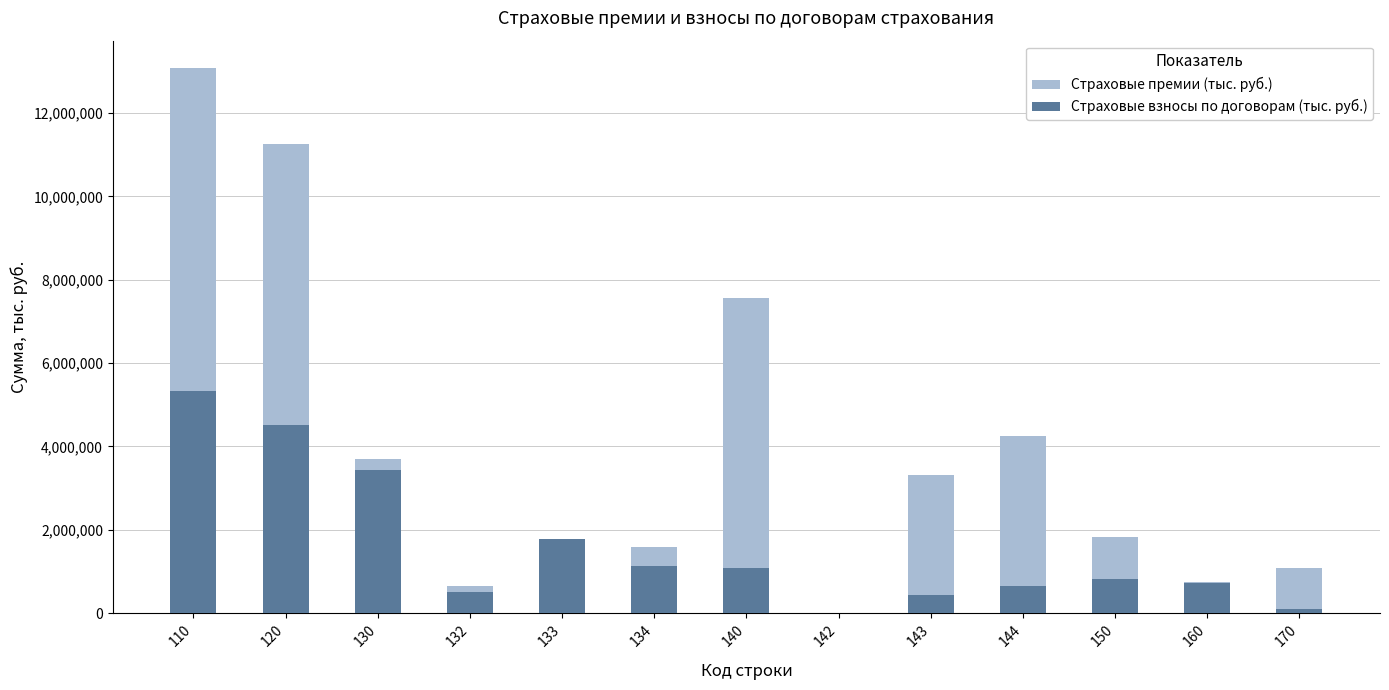

Is it true that Страховые премии (тыс. руб.) equals 529518.7 at 133?

False